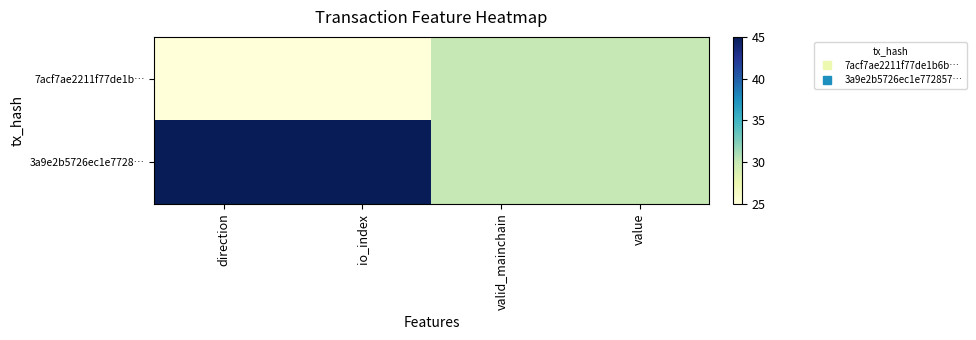

What is the total value across all series at valid_mainchain?

60